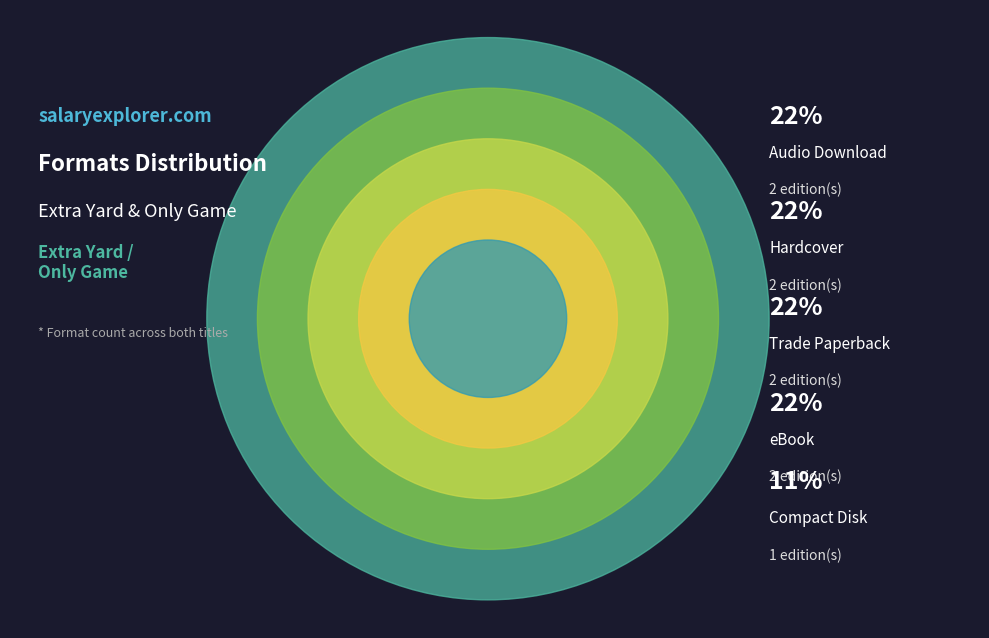

To the nearest percent, what is the difference between the largest and smallest slice percentages?

11%